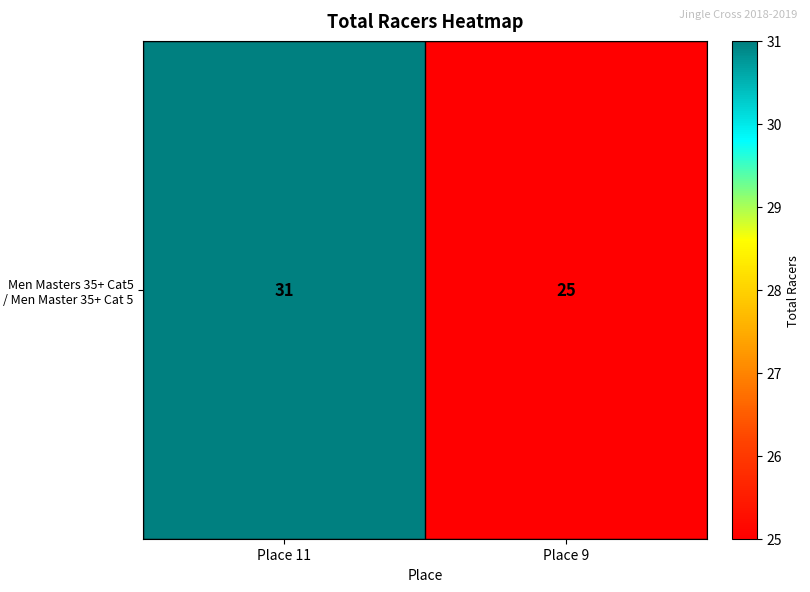

What is the difference between the values at Place 11 and Place 9?

6